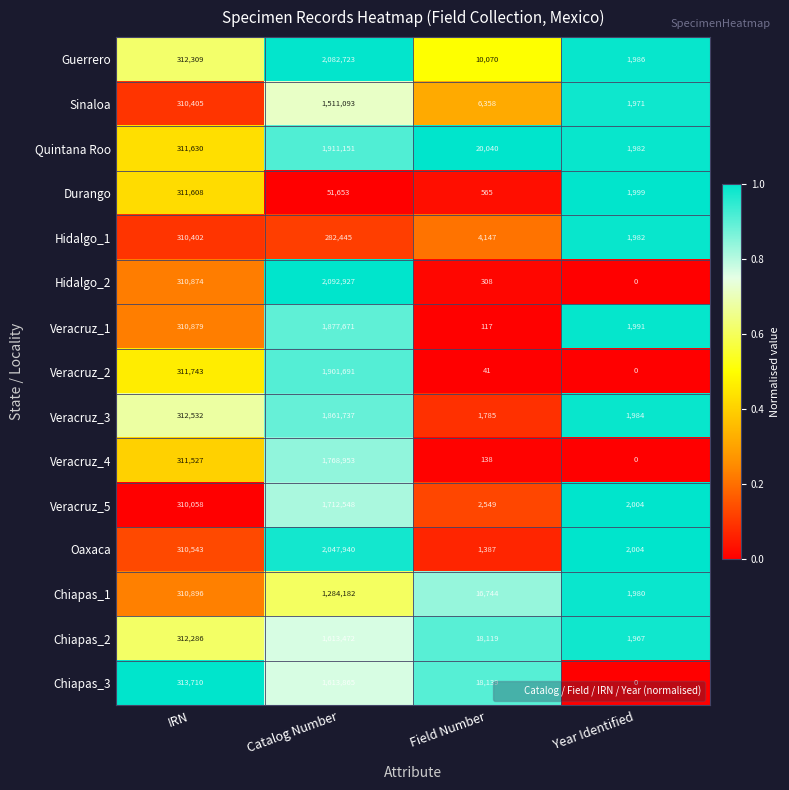

Which series has the widest spread of values?

Hidalgo_2